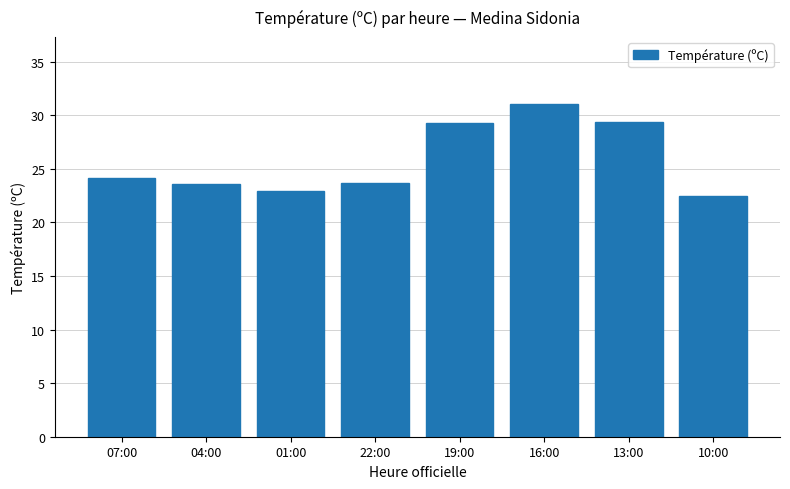

The chart shows a value of 16.5 at 22:00. True or false?

False